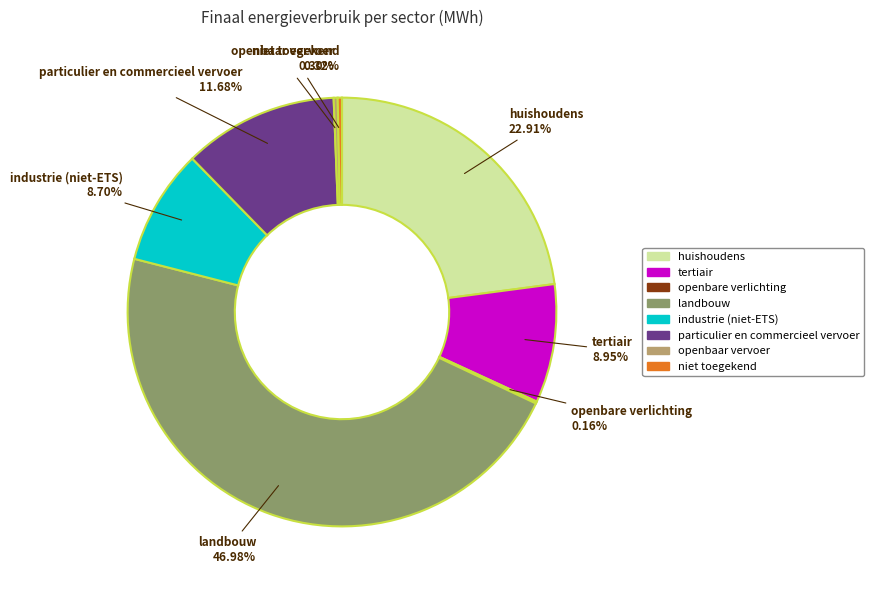

Combined, do particulier en commercieel vervoer and openbaar vervoer account for over 50%?

No